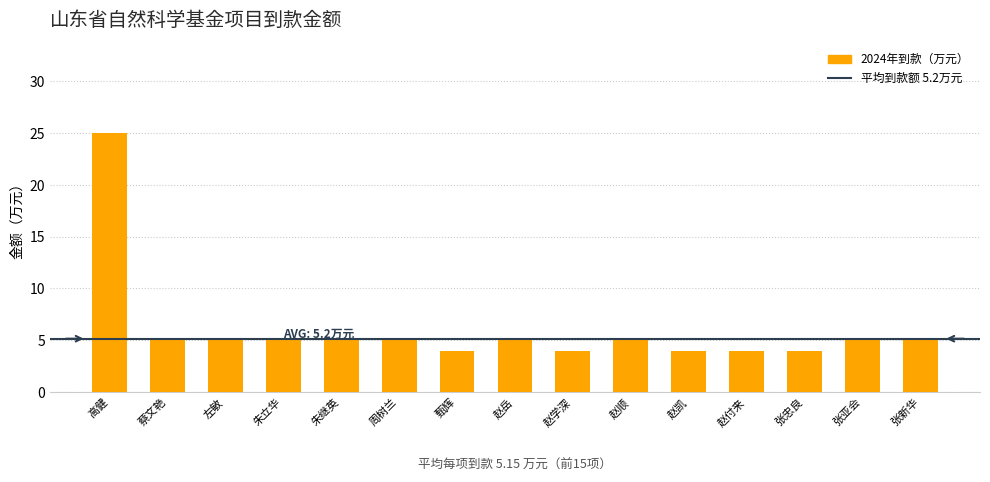

Are the bars grouped side by side (vs. stacked)?

No